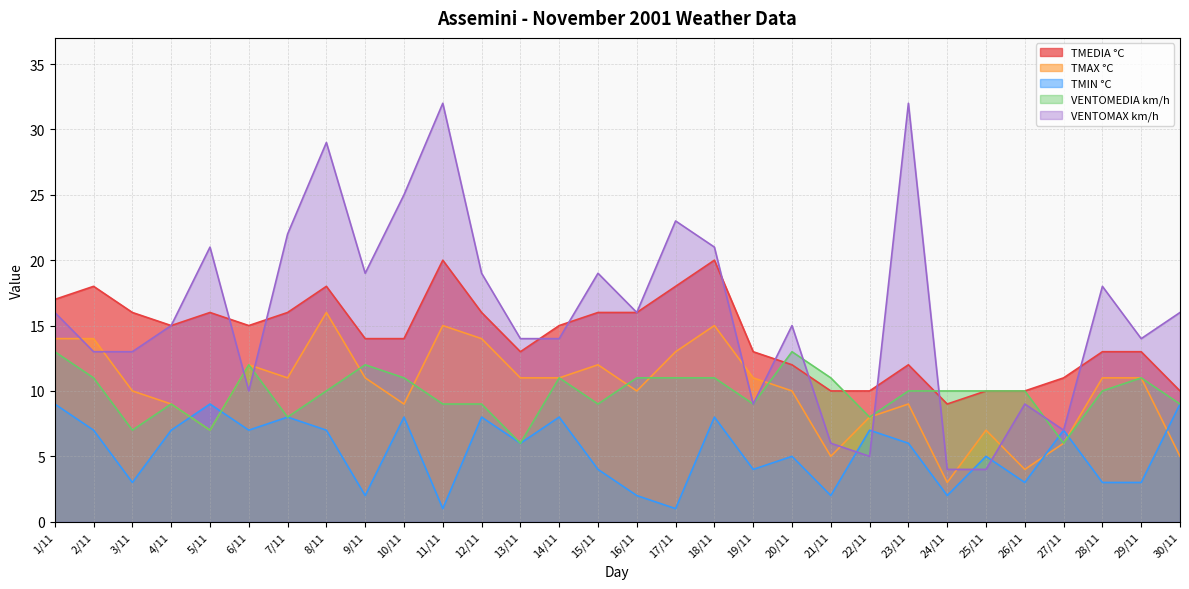

What is the average value of the TMAX °C series?

10